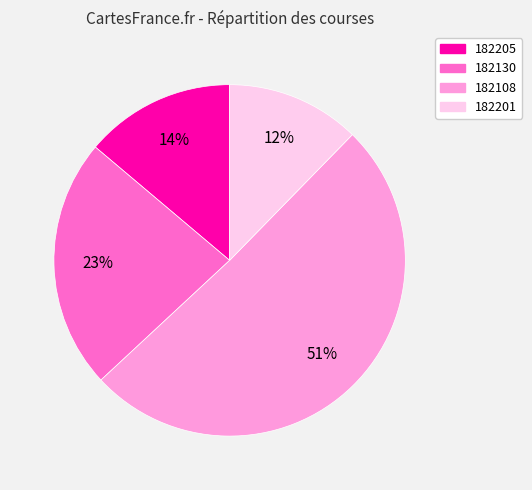

What is the largest slice in the pie chart?

182108